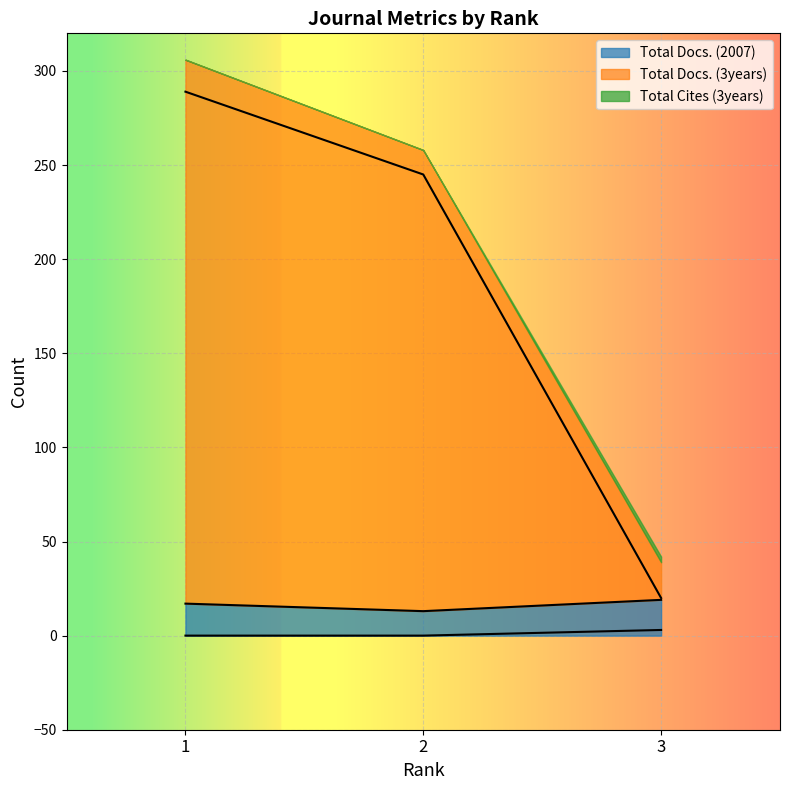

Is the value of Total Docs. (3years) at 3 greater than the value of Total Docs. (2007) at 2?

Yes